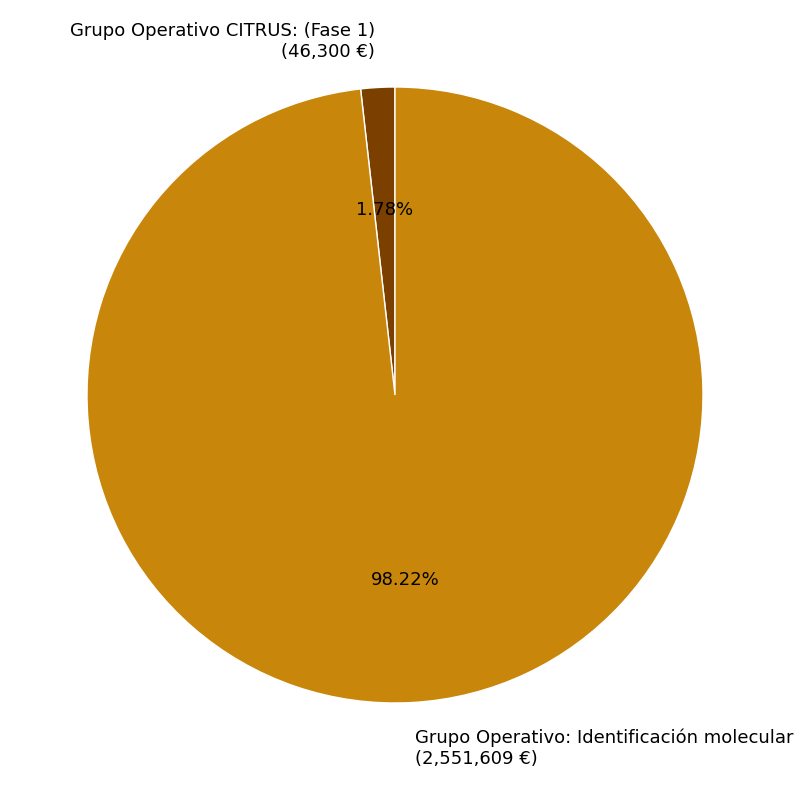

Between Grupo Operativo: Identificación molecular and Grupo Operativo CITRUS: (Fase 1), which is larger?

Grupo Operativo: Identificación molecular